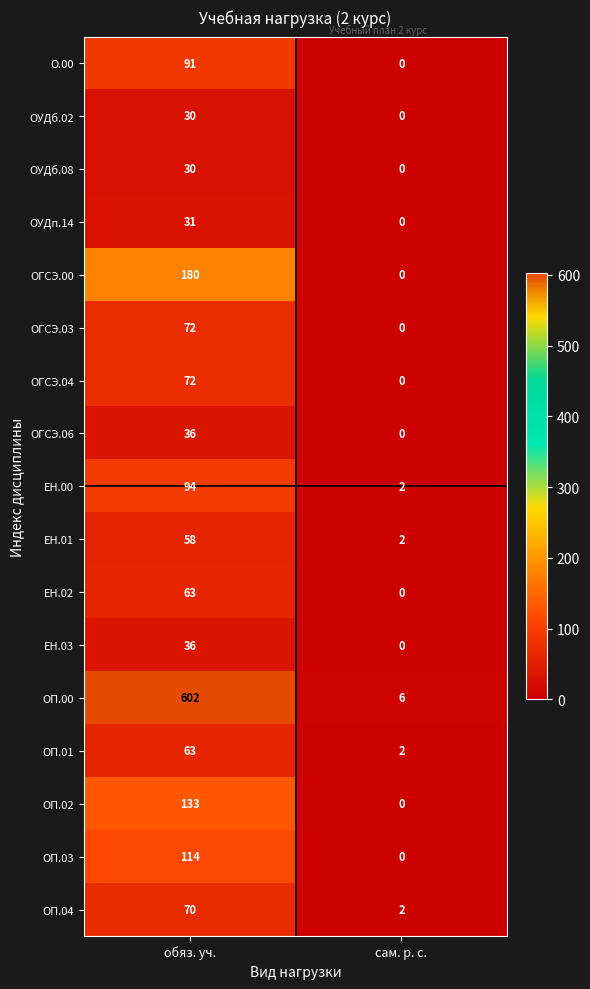

List the labels in order of ЕН.01 value, smallest first.

сам. р. с., обяз. уч.